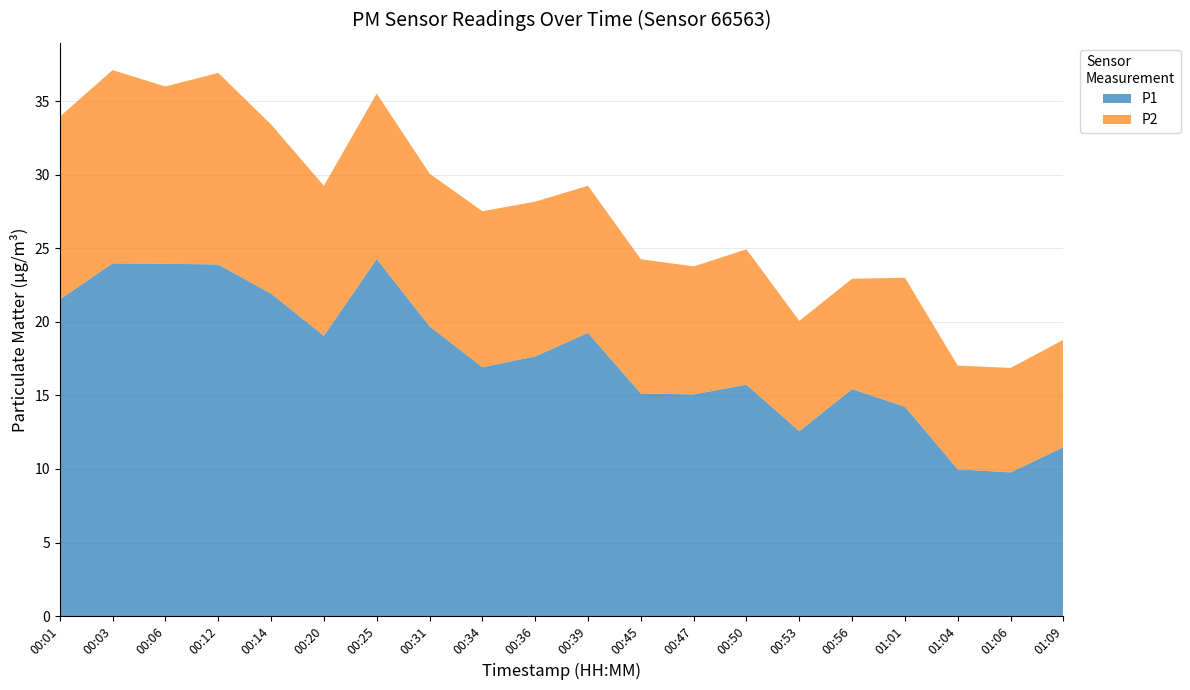

Reading left to right, what are all the values shown in this chart?

P1: 00:01=21.5	00:03=24.0	00:06=23.9	00:12=23.9	00:14=21.9	00:20=19.1	00:25=24.3	00:31=19.7	00:34=16.9	00:36=17.6	00:39=19.2	00:45=15.1	00:47=15.1	00:50=15.7	00:53=12.6	00:56=15.4	01:01=14.2	01:04=10.0	01:06=9.8	01:09=11.5
P2: 00:01=12.4	00:03=13.1	00:06=12.1	00:12=13.0	00:14=11.5	00:20=10.2	00:25=11.2	00:31=10.4	00:34=10.6	00:36=10.5	00:39=10.0	00:45=9.1	00:47=8.7	00:50=9.2	00:53=7.5	00:56=7.5	01:01=8.8	01:04=7.0	01:06=7.1	01:09=7.3